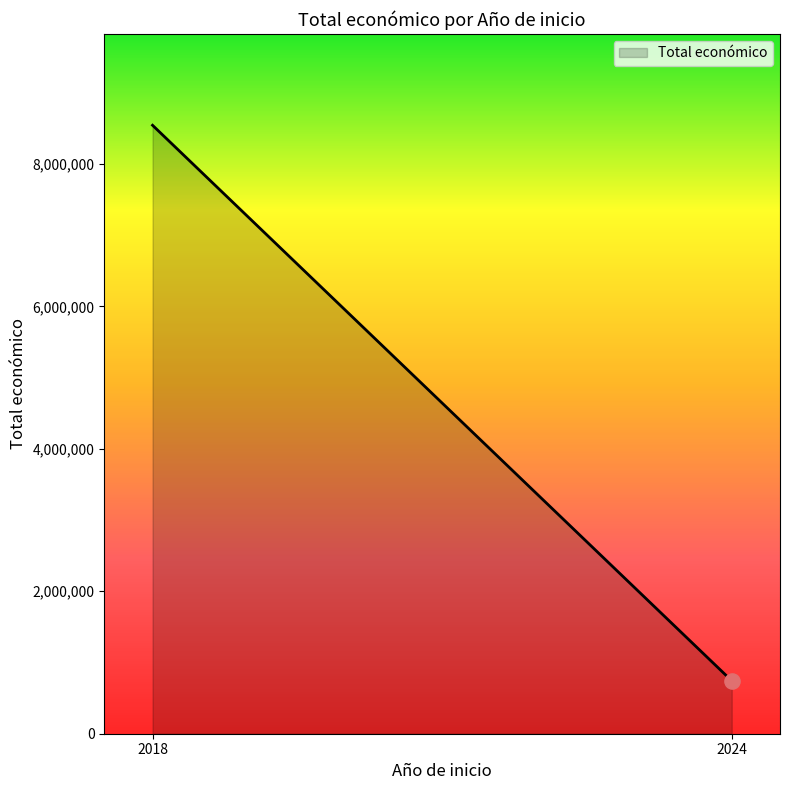

Between 2024 and 2024, which is larger?

2024